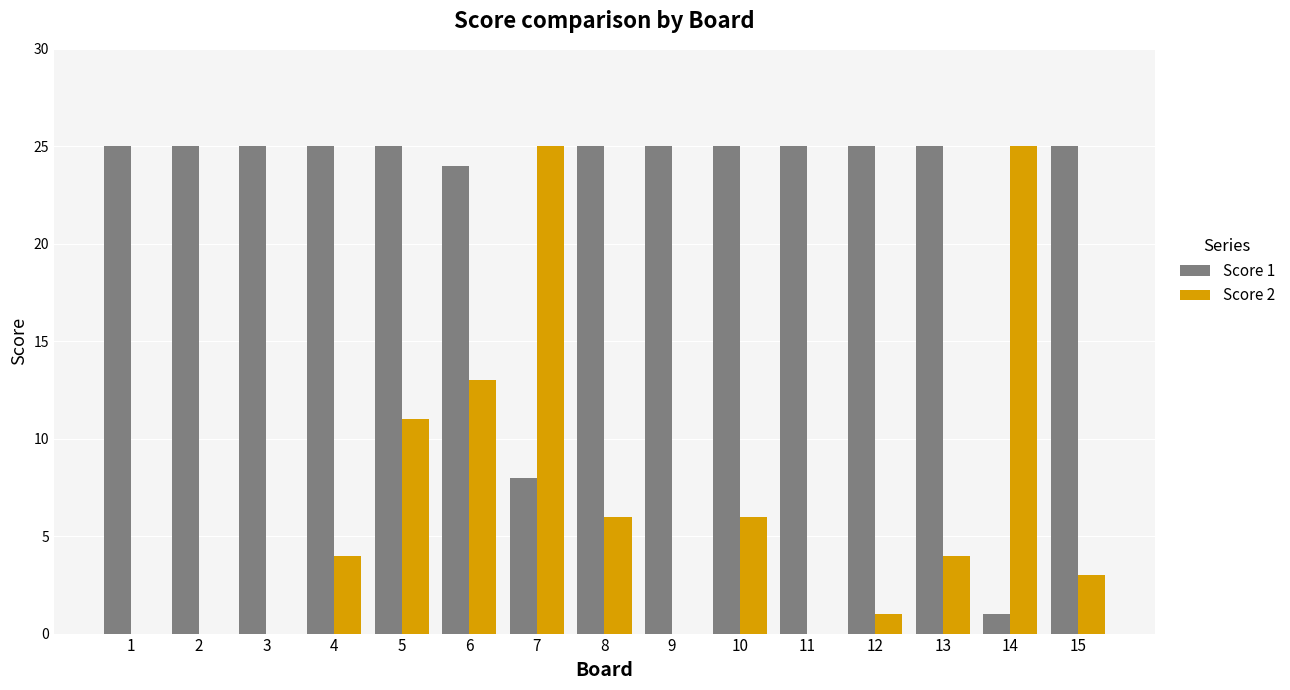

Does the chart contain stacked bars?

No